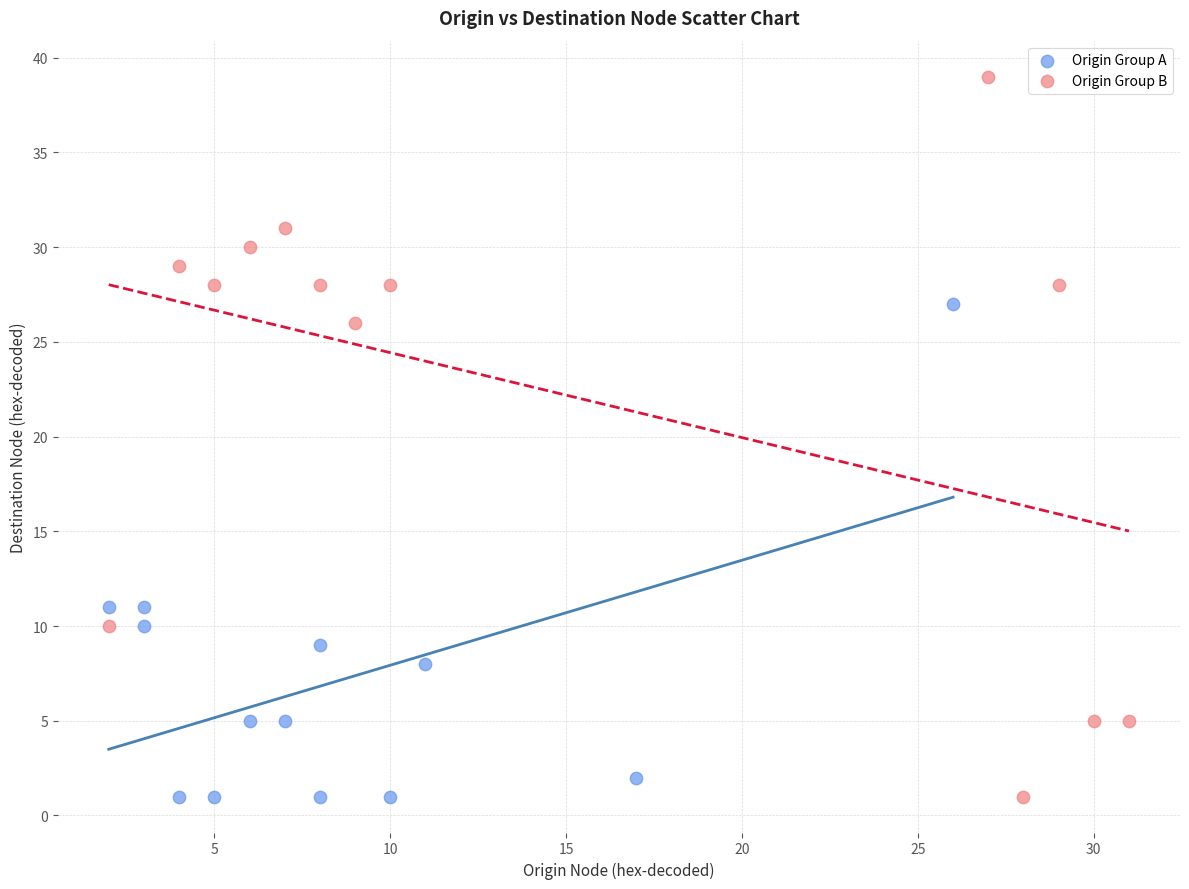

What are all the series names shown in the legend?

Origin Group A, Origin Group B